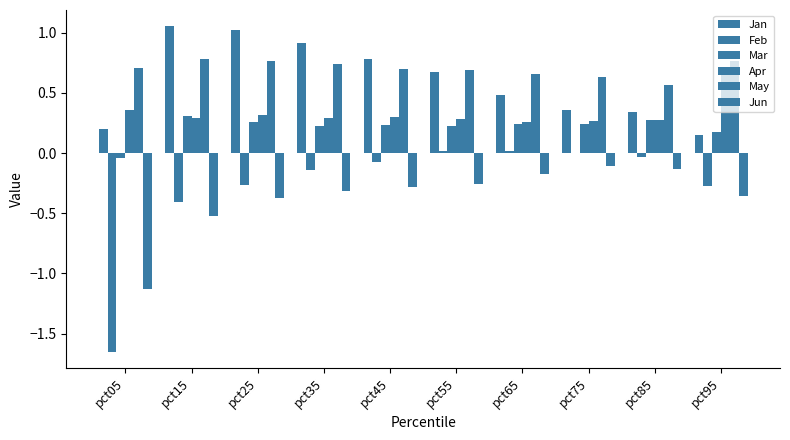

How many distinct data groups are displayed?

6